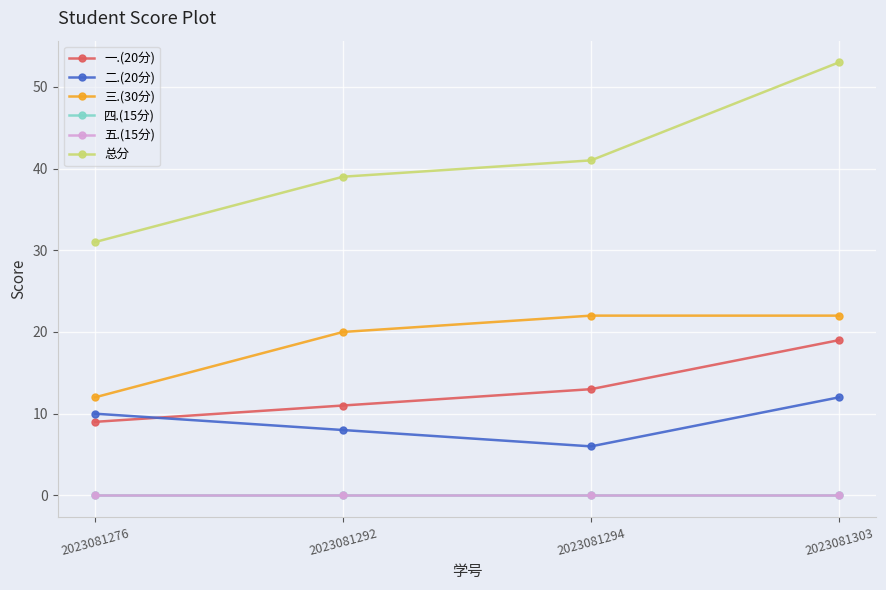

What is the average value of the 一.(20分) series?

13